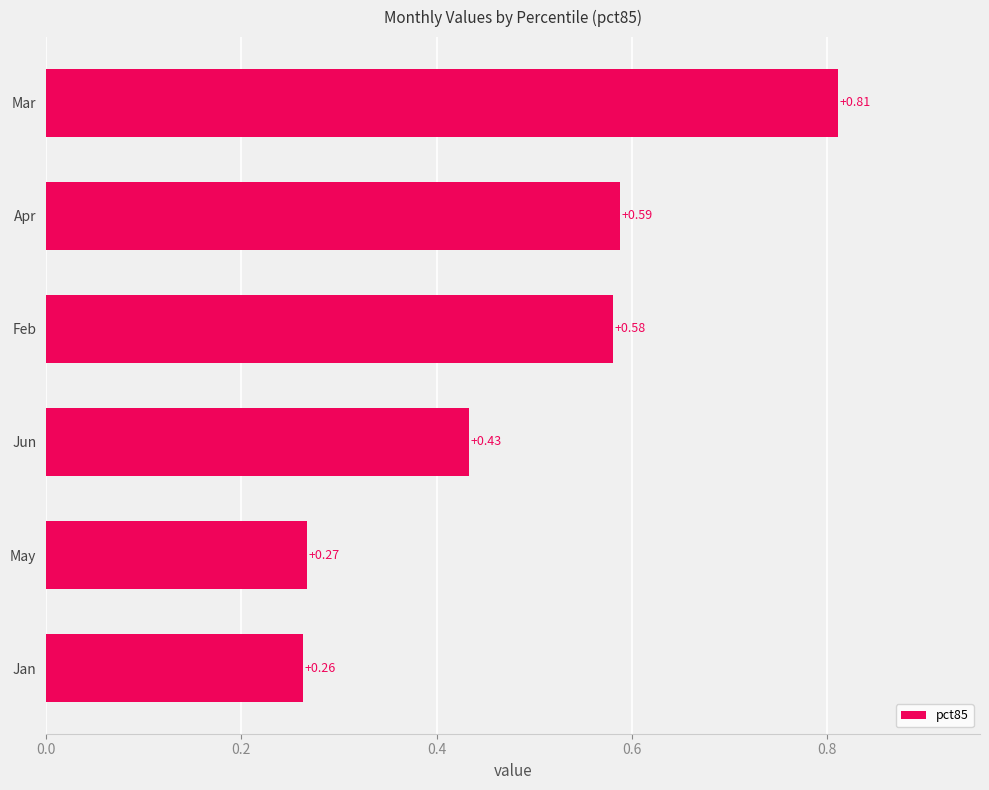

At which category does the chart reach its peak across all series?

Mar